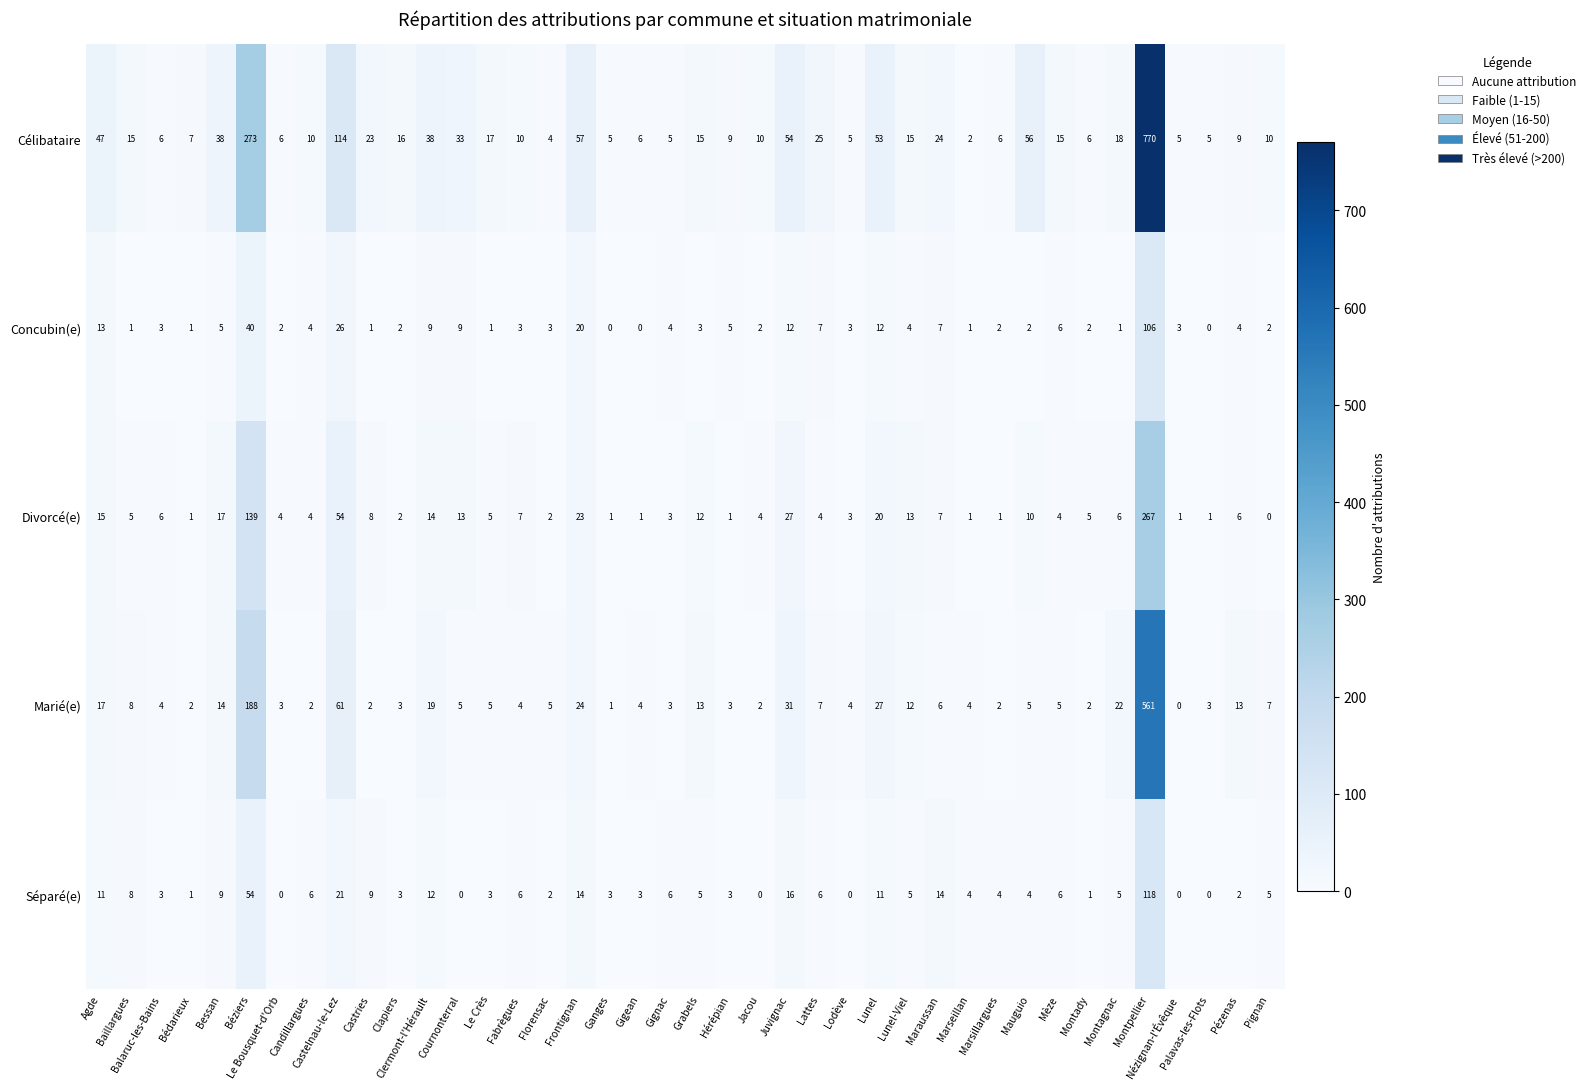

Which series has the largest total across all categories?

Célibataire